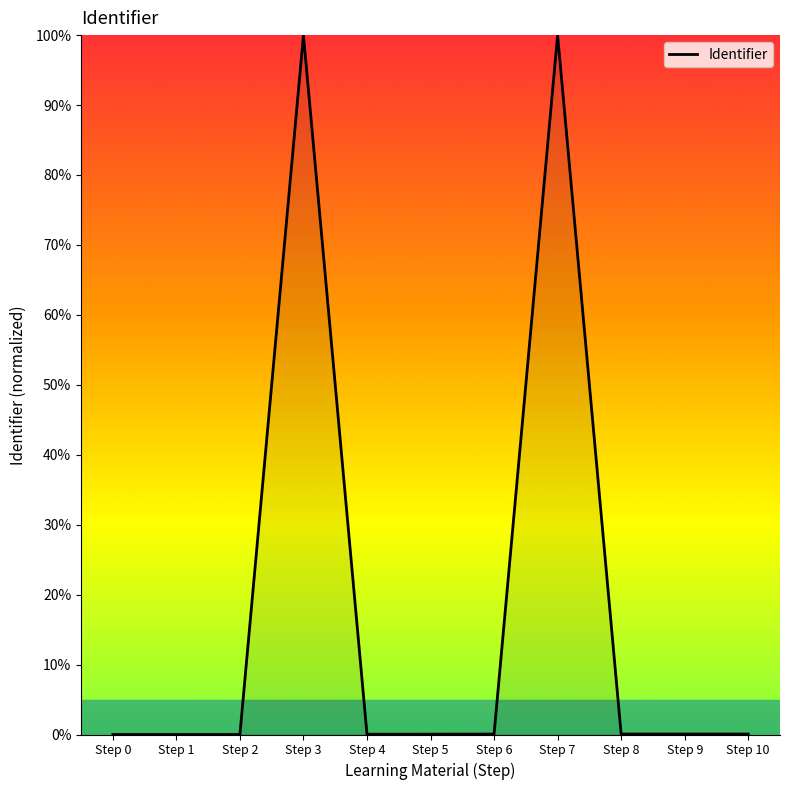

What is the difference between the maximum and minimum values?

100.0